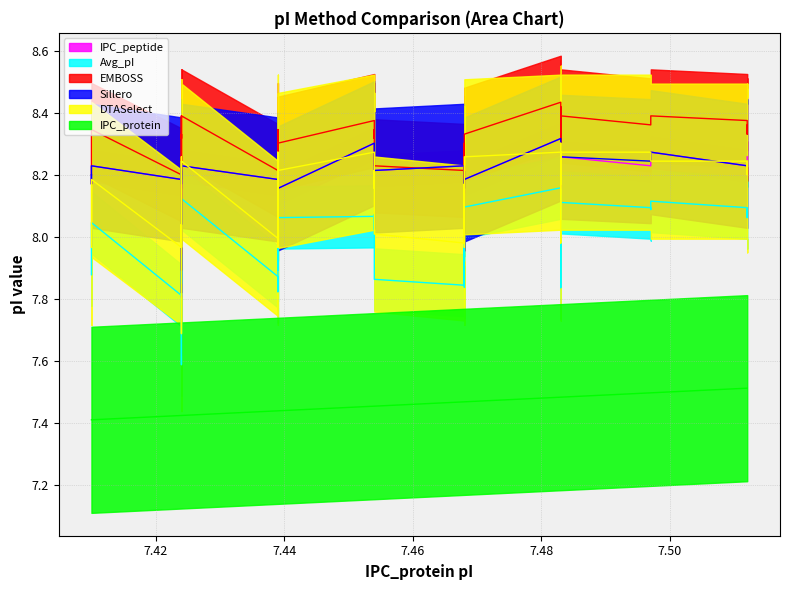

At which label does IPC_peptide reach its minimum?

7.424